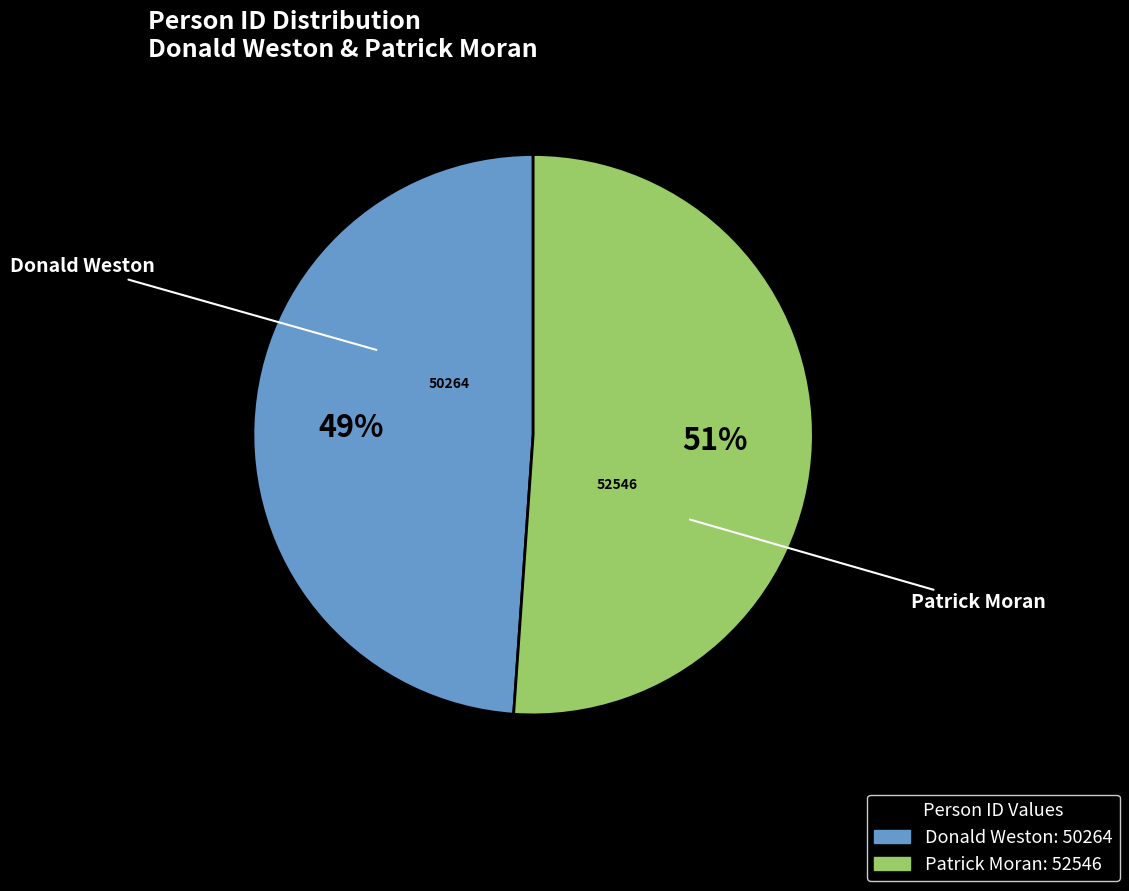

Do Donald Weston and Patrick Moran together represent more than half of the pie?

Yes